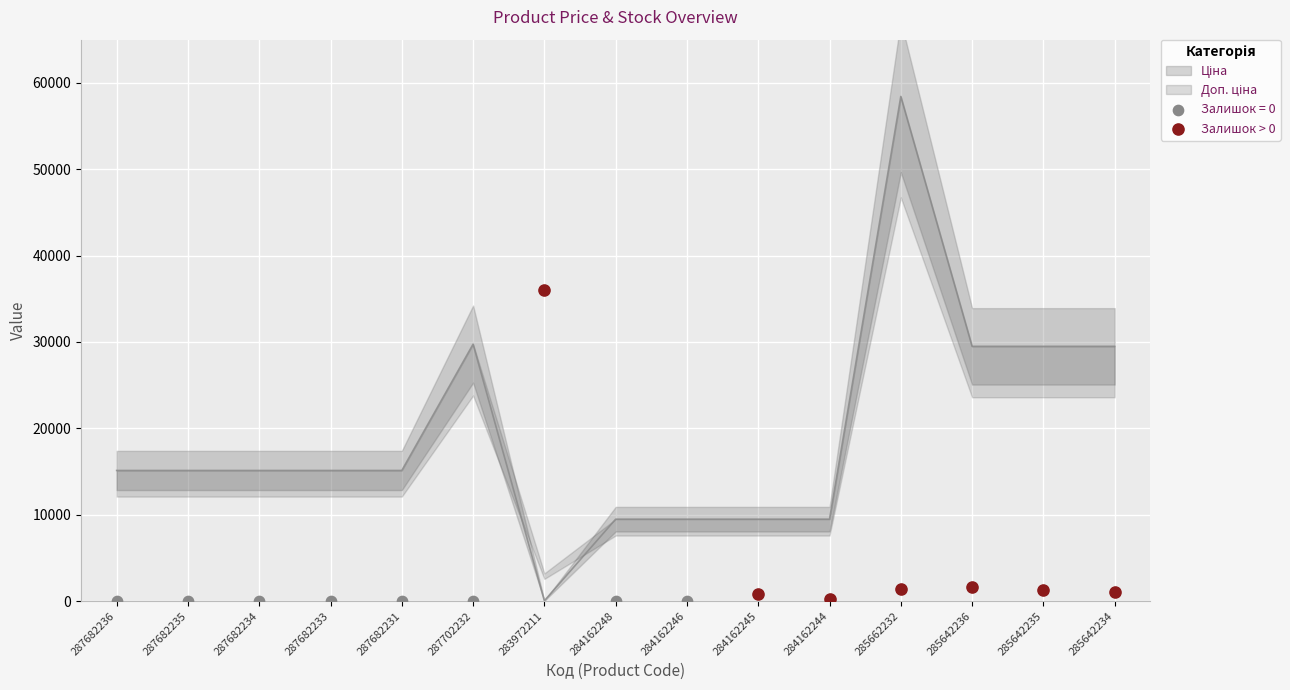

Which series contains the highest Y value?

Залишок > 0